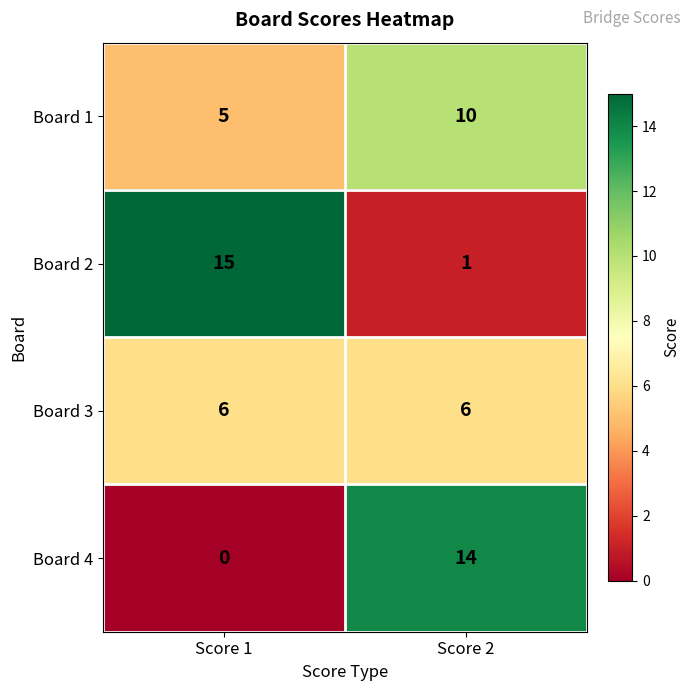

What is the spread (max minus min) of values at Score 1?

15